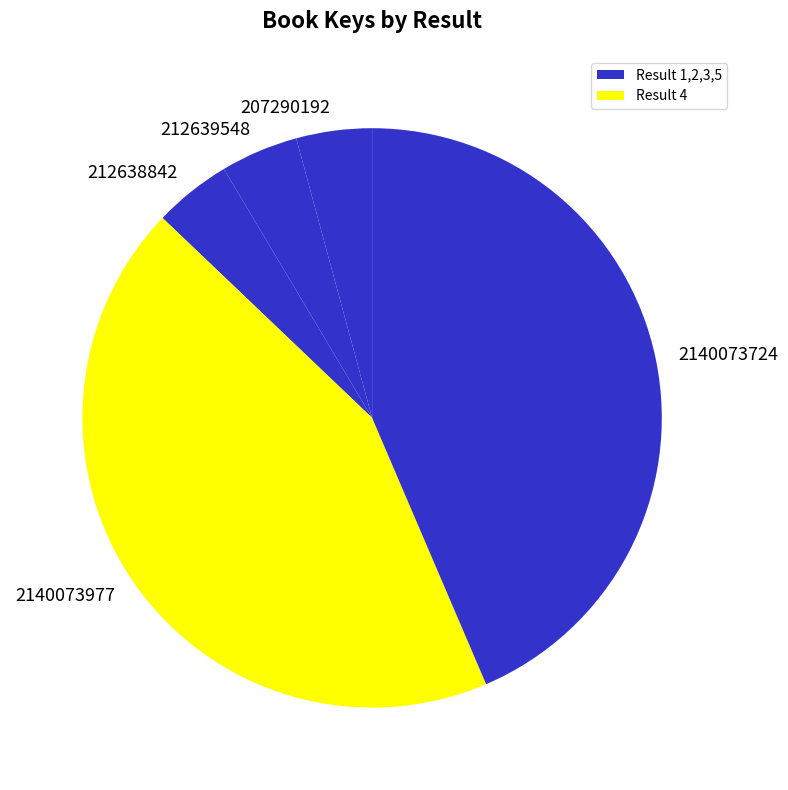

Which has a higher value, 2140073724 or 212639548?

2140073724